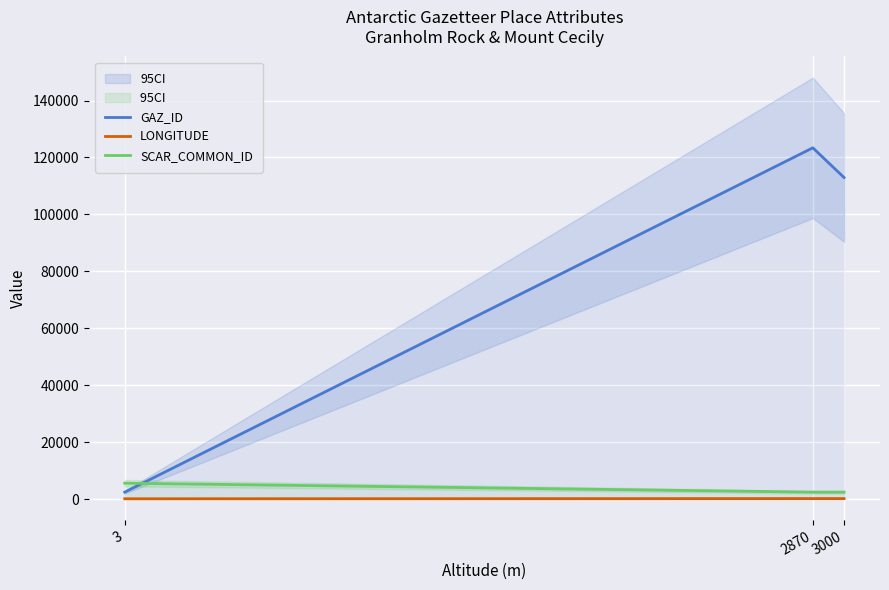

How many data points in SCAR_COMMON_ID are above 2441?

1